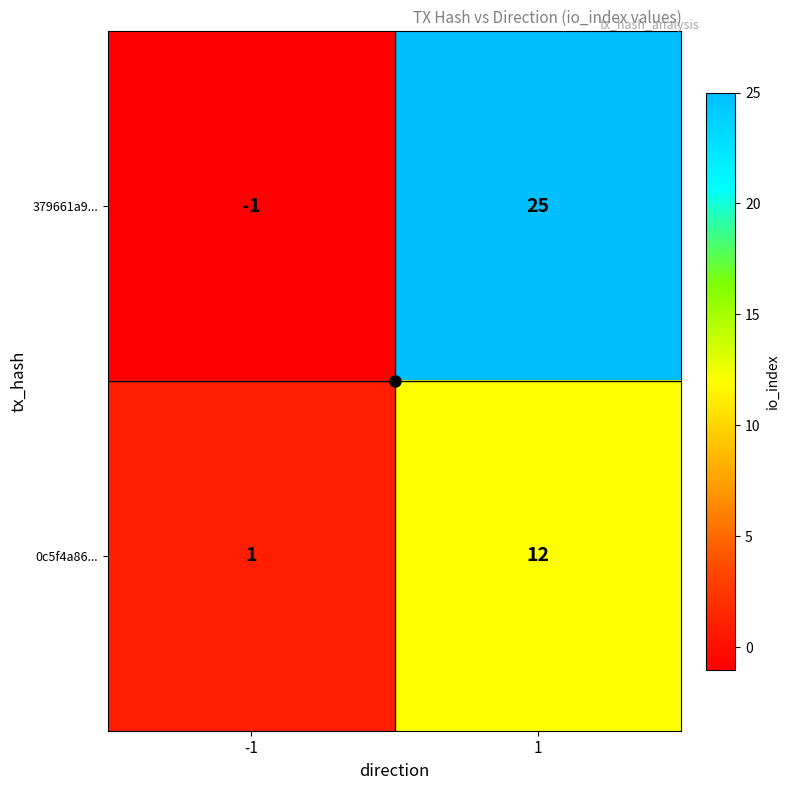

True or false: 0c5f4a86... has a value of 12 at 1.

True